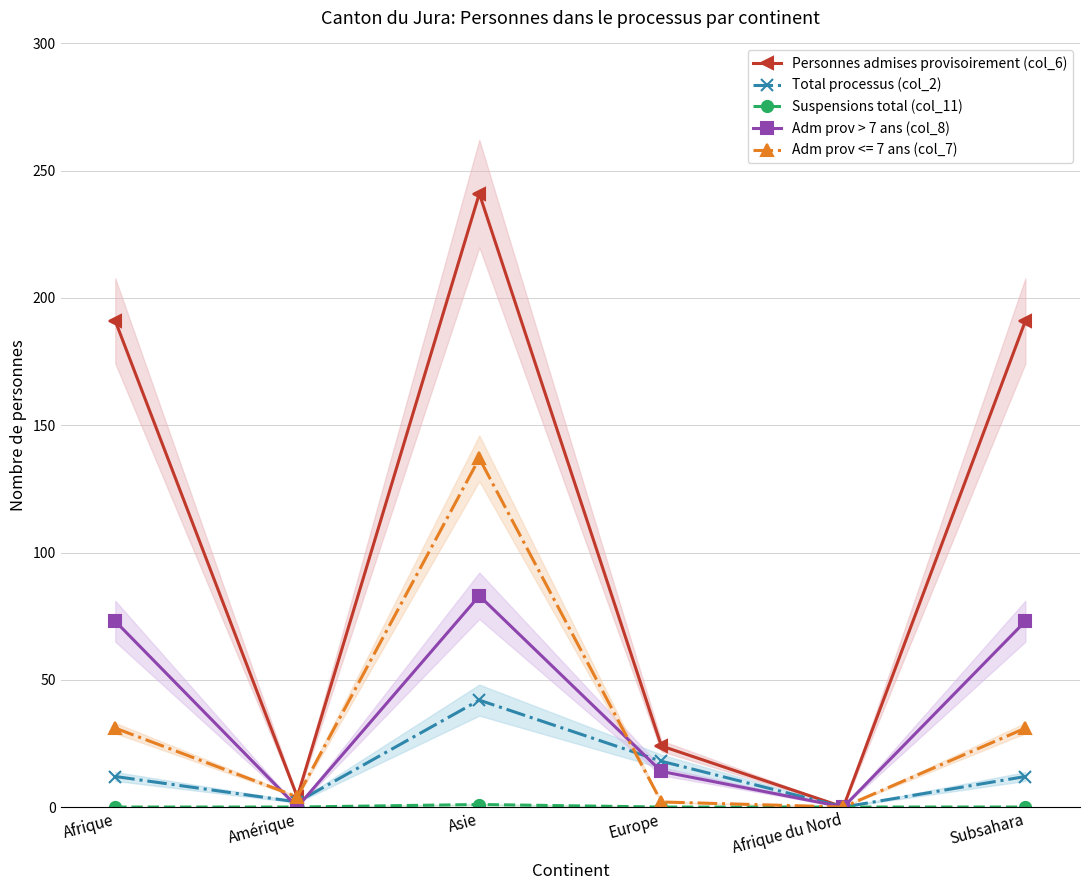

How many categories are shown in the chart?

6